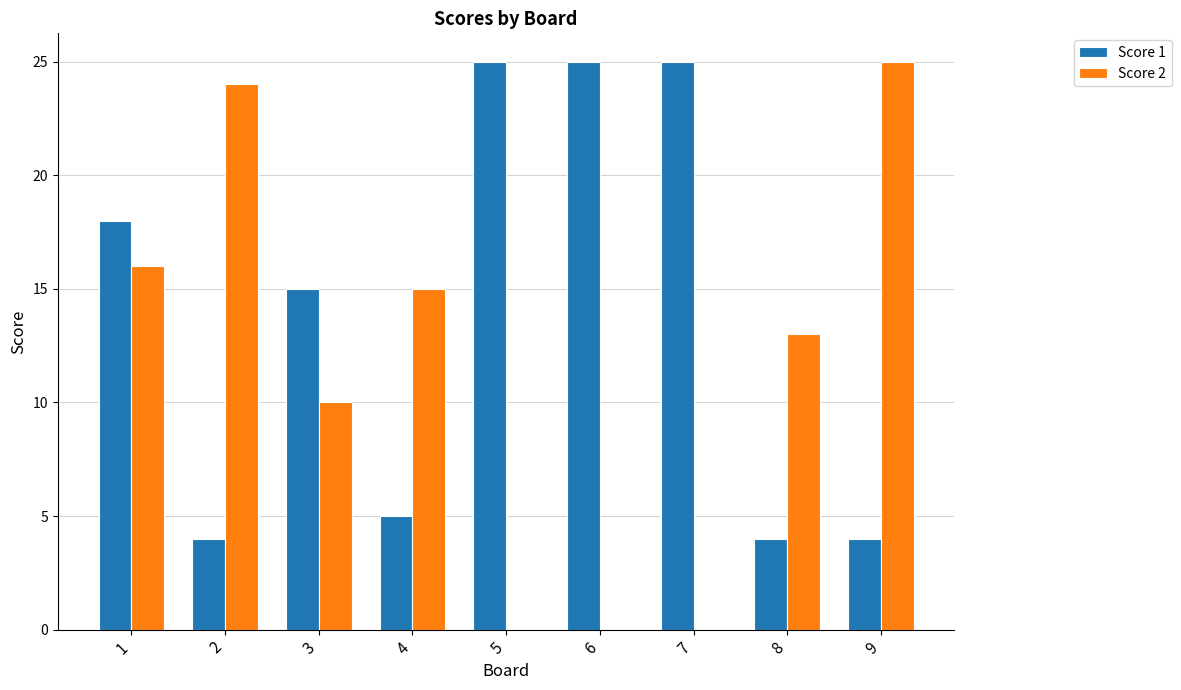

What is the sum of the Score 1 values at 3 and 9?

19